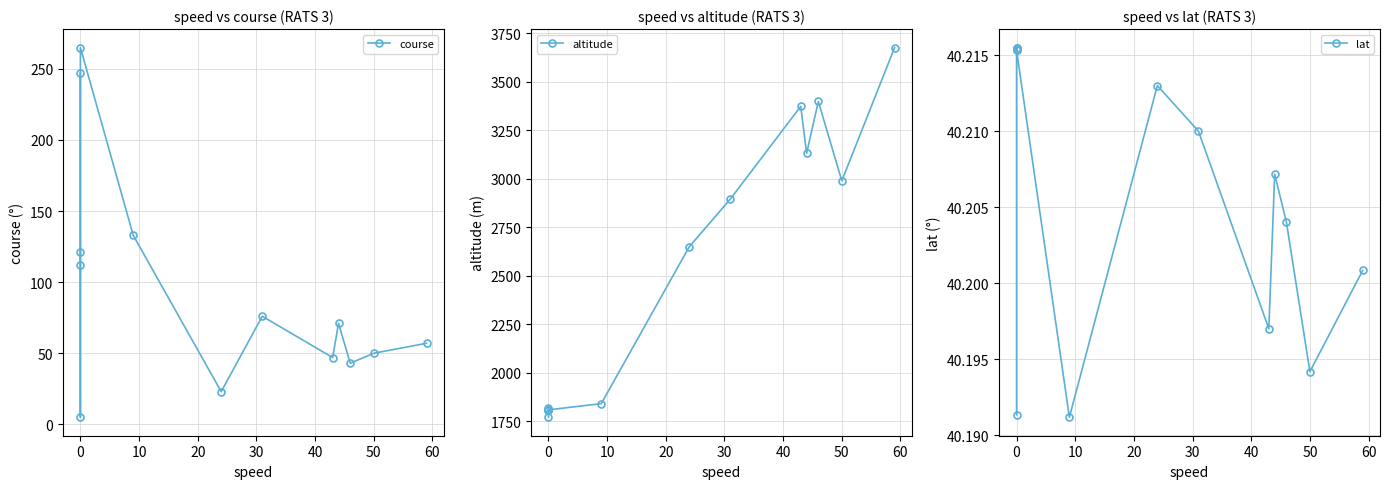

What is the sum of all course values?

1250.0